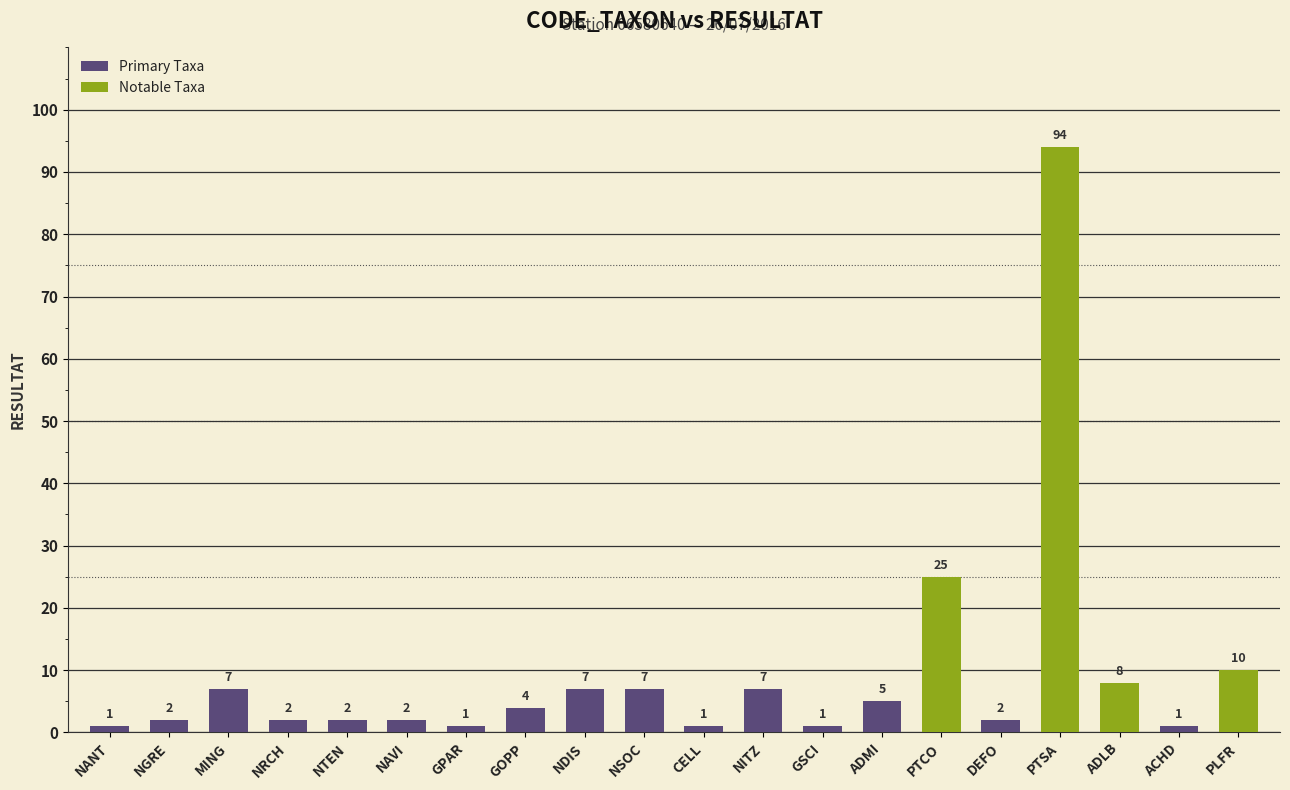

What is the sum of all values?

189